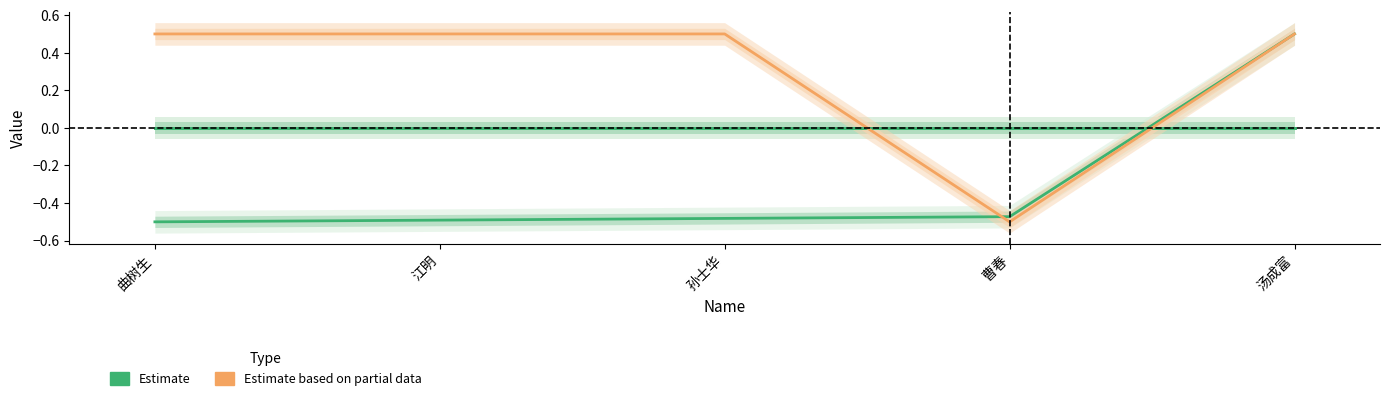

Reading left to right, what are all the values shown in this chart?

col_2: 曲树生=-0.5	江明=-0.5	孙士华=-0.5	曹春=-0.5	汤成富=0.5
col_4: 曲树生=0.0	江明=0.0	孙士华=0.0	曹春=0.0	汤成富=0.0
col_5: 曲树生=0.0	江明=0.0	孙士华=0.0	曹春=0.0	汤成富=0.0
col_8: 曲树生=0.5	江明=0.5	孙士华=0.5	曹春=-0.5	汤成富=0.5